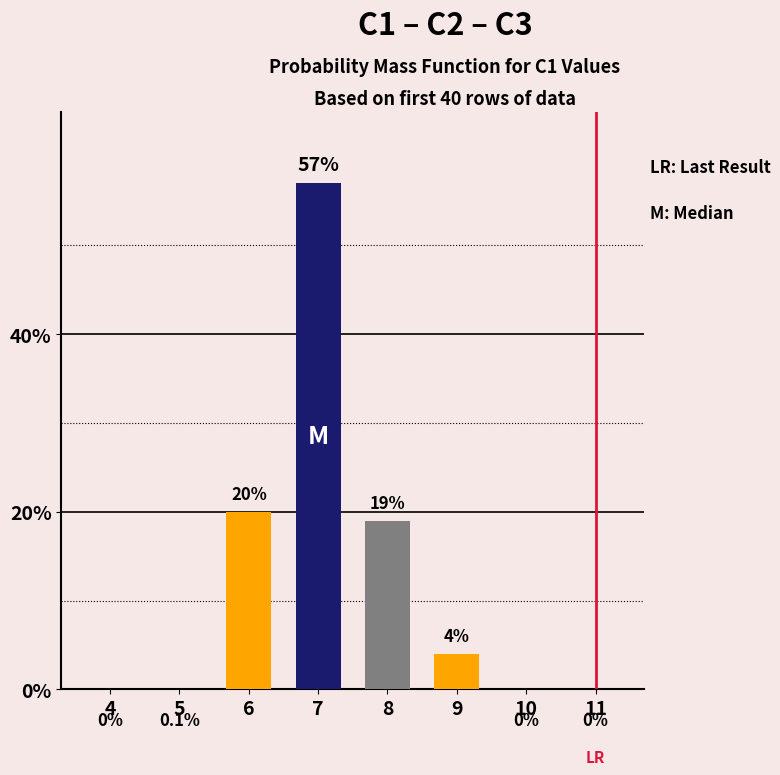

What is the greatest value displayed?

57.0